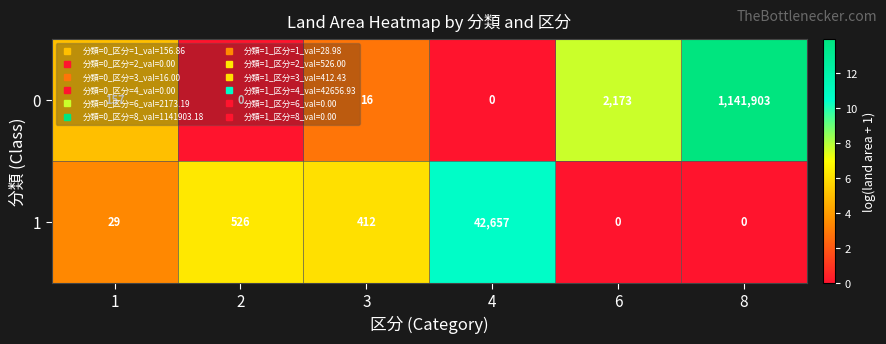

At 2, list the series in order from largest to smallest.

1, 0